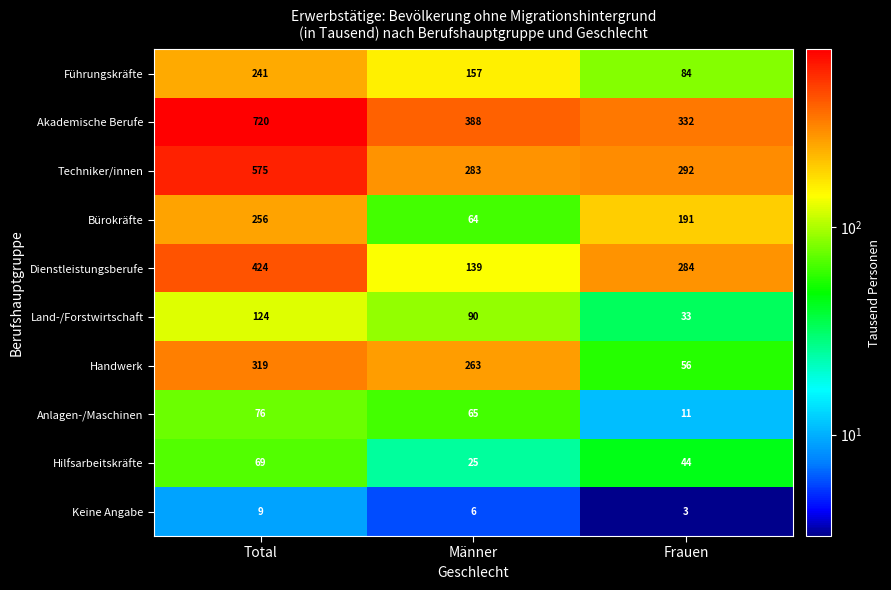

Where does the Akademische Berufe series first go above 388?

Total